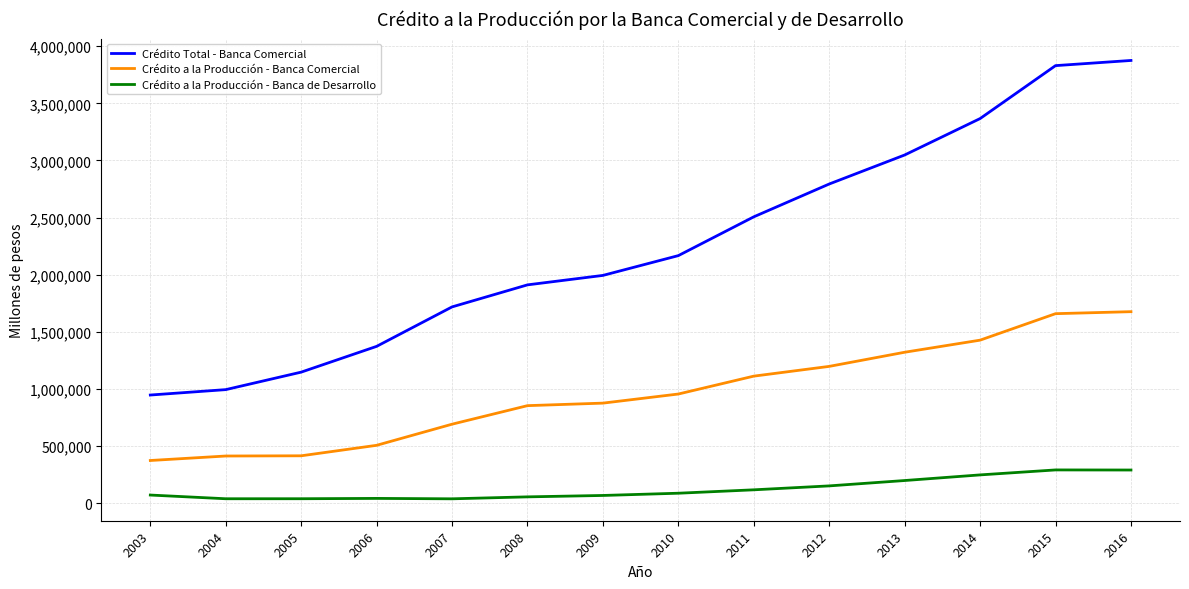

True or false: Crédito a la Producción - Banca de Desarrollo and Crédito a la Producción - Banca Comercial intersect in this chart.

False